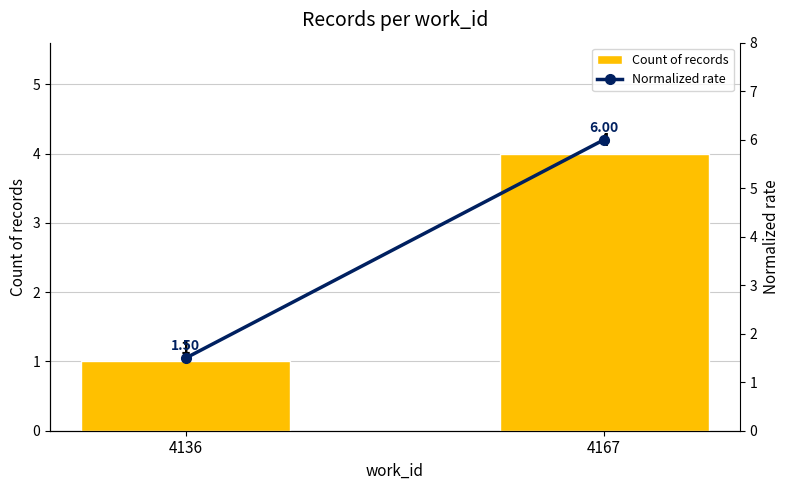

What is the difference between the maximum and minimum values in the Normalized rate series?

4.5